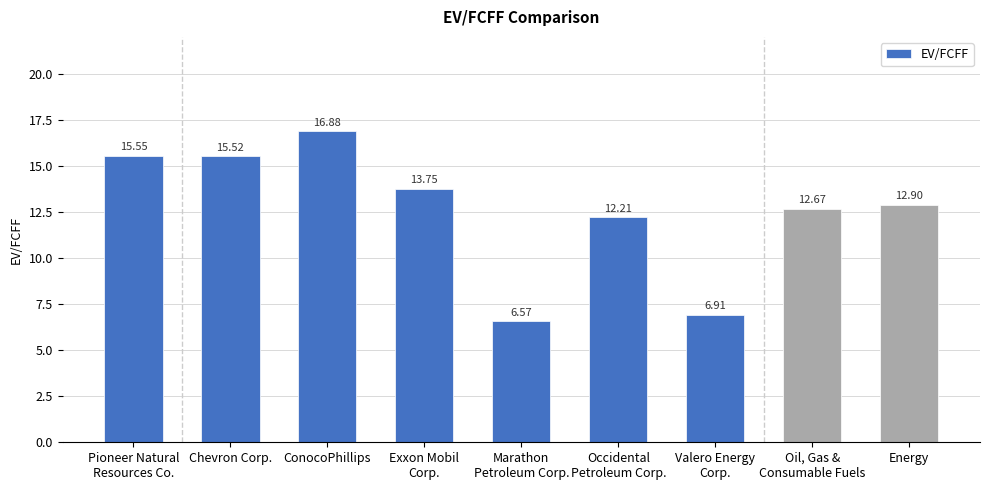

What is the difference between the maximum and minimum values?

10.3